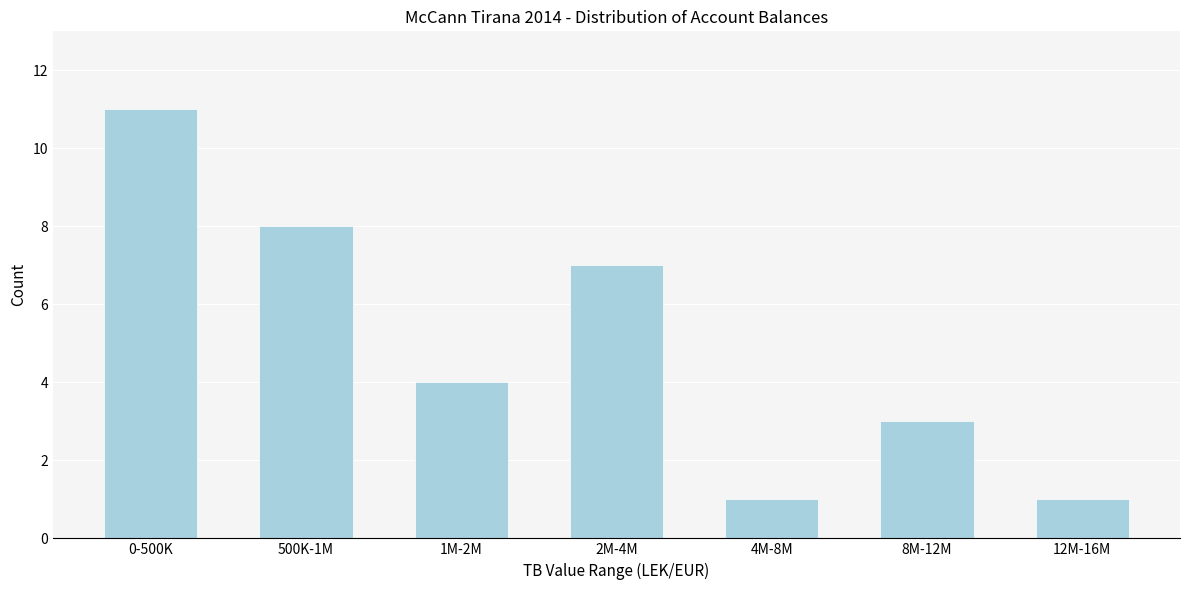

Reading left to right, what are all the values shown in this chart?

0-500K=11	500K-1M=8	1M-2M=4	2M-4M=7	4M-8M=1	8M-12M=3	12M-16M=1